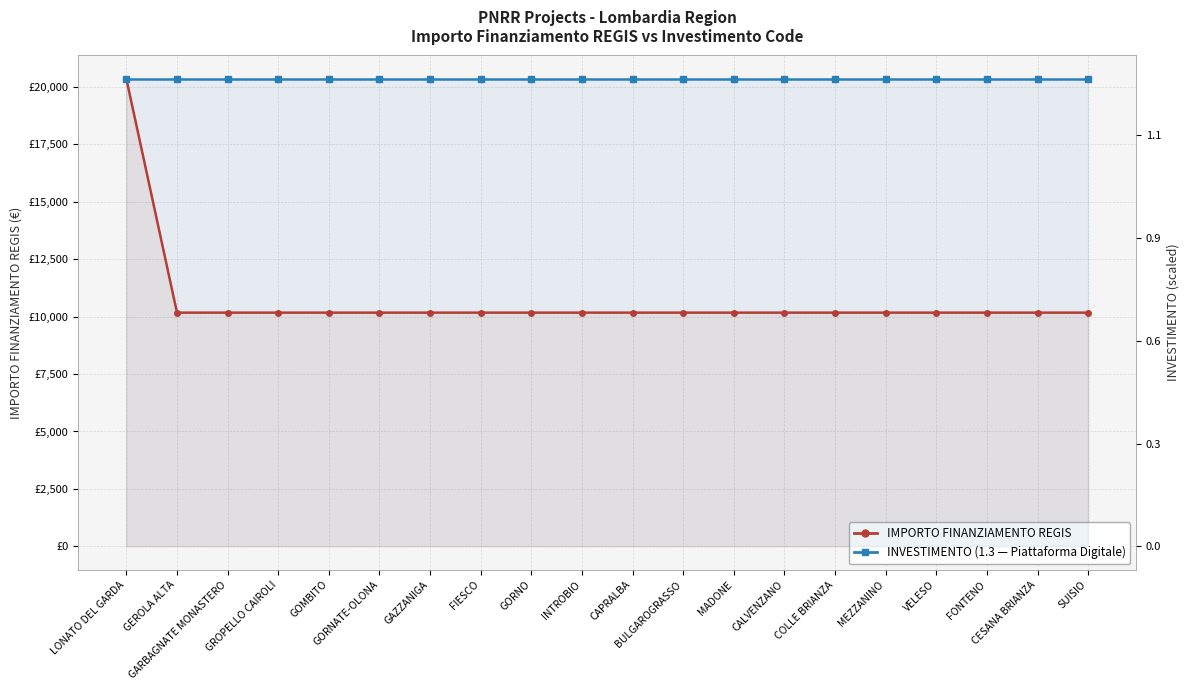

Rank the series by their maximum value, from highest to lowest.

IMPORTO FINANZIAMENTO REGIS, INVESTIMENTO (scaled)